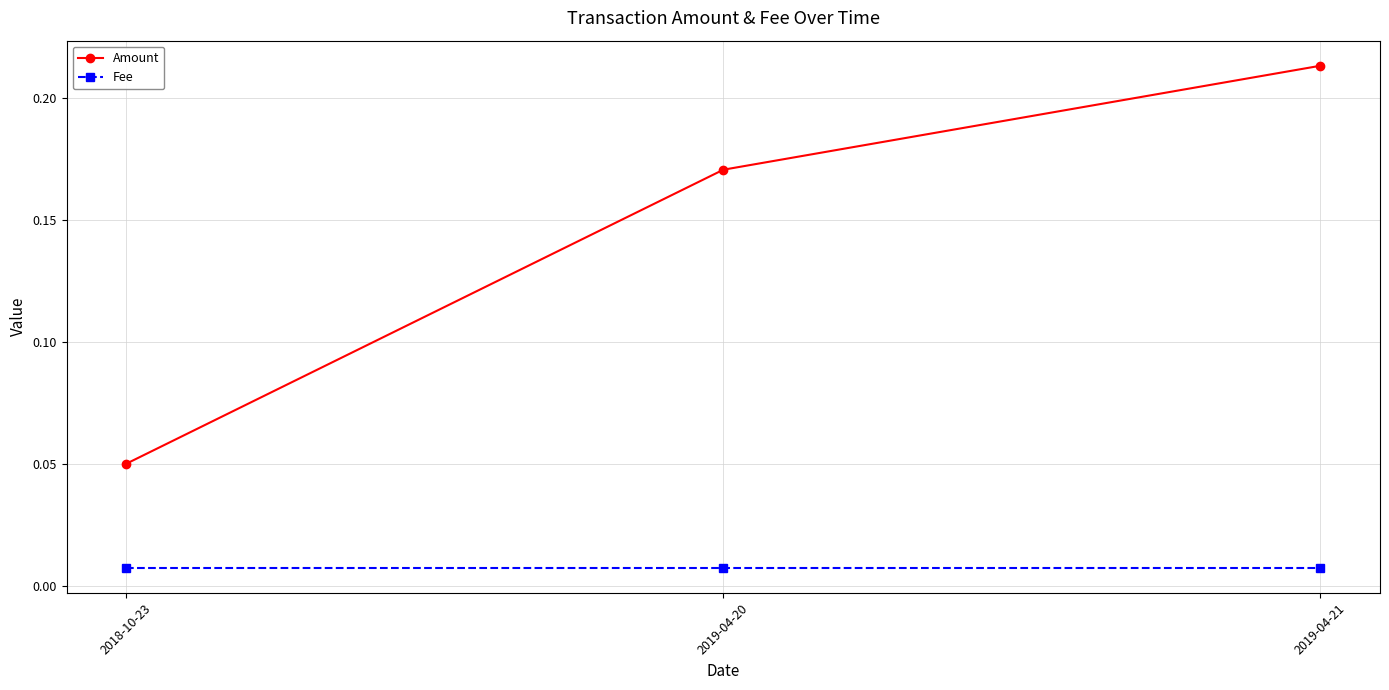

How many series are shown in this chart?

2